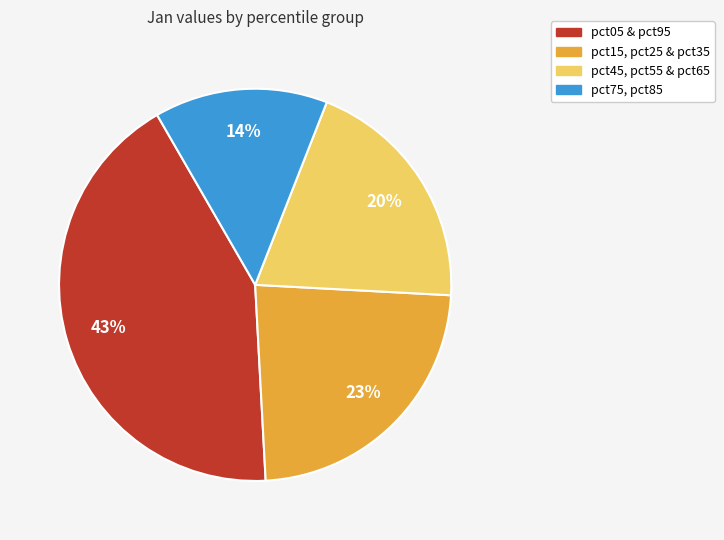

Which slice is the smallest?

pct75, pct85